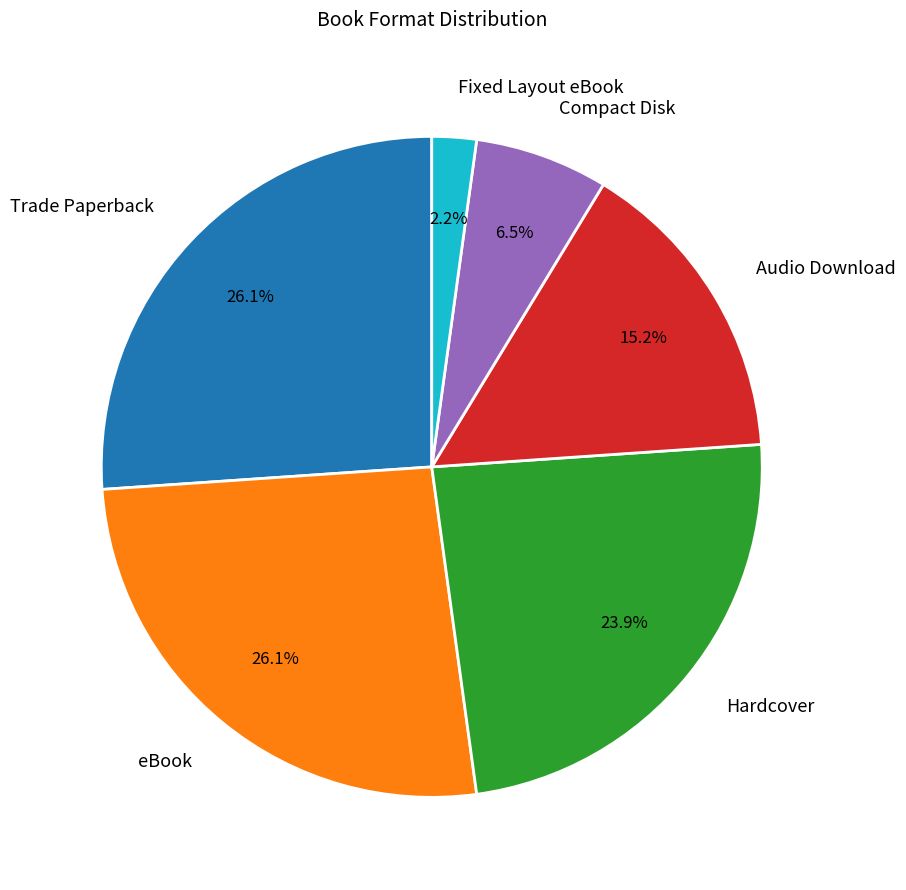

Does Audio Download represent more than half of the total?

No